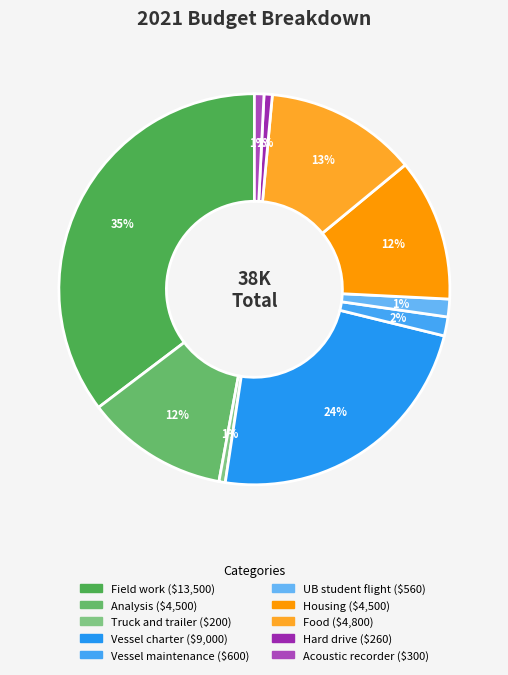

How many slices are in this pie chart?

10